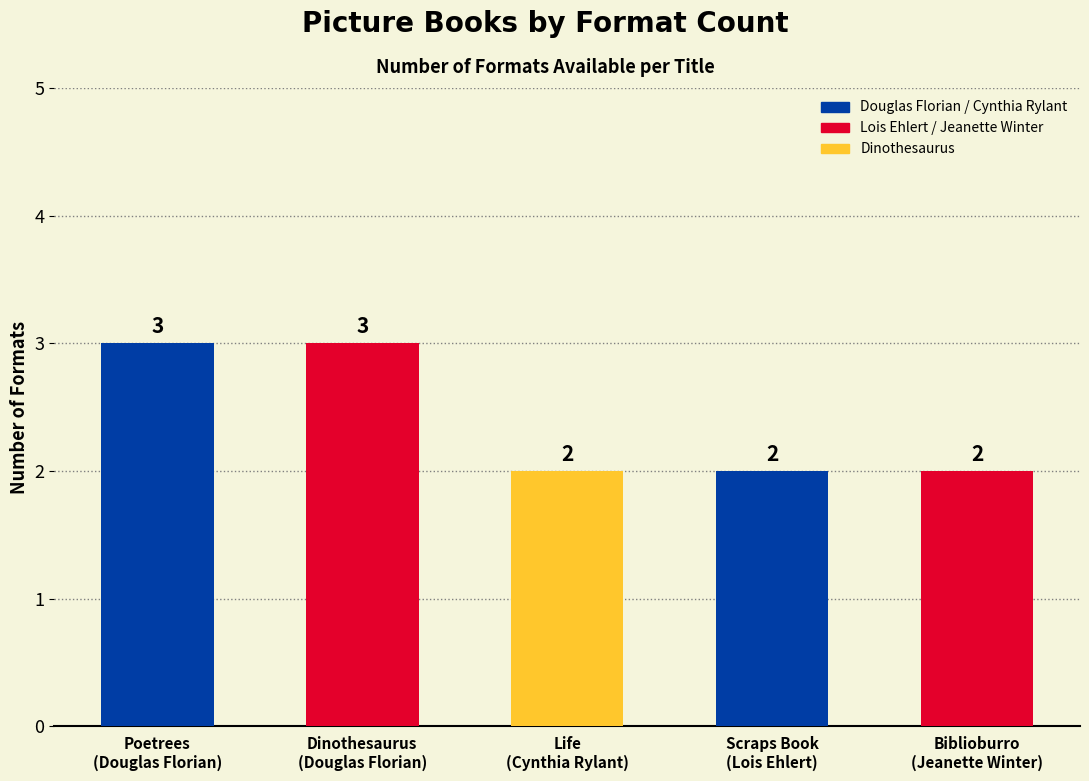

Count the values in the range 2 to 3.

5